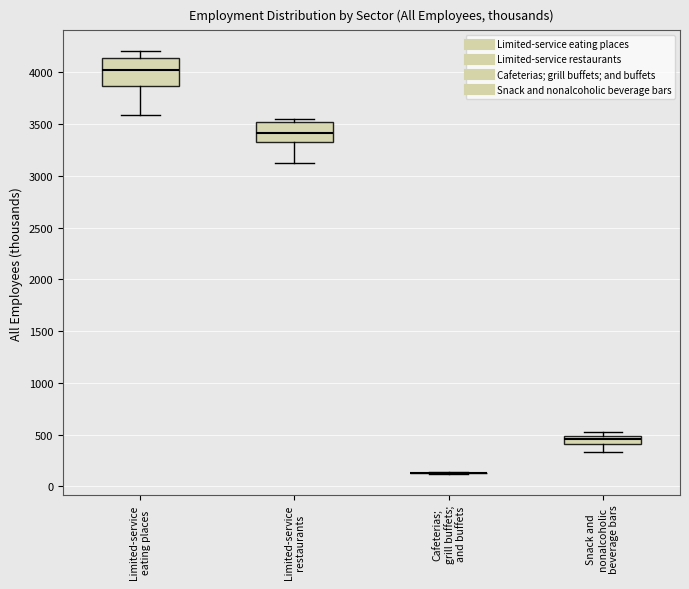

Where does the lower whisker of the box for Limited-service eating places end on the y-axis? The values are not printed on the chart, so give them approximately, as read against the axis.

3600